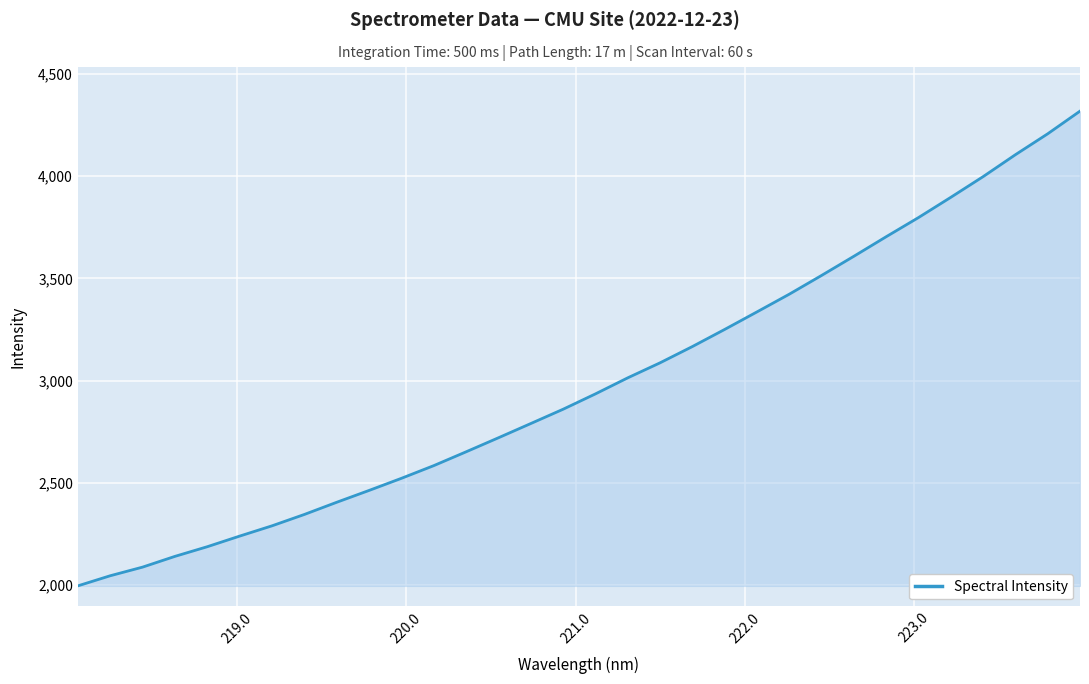

What is the greatest value displayed?

4318.2